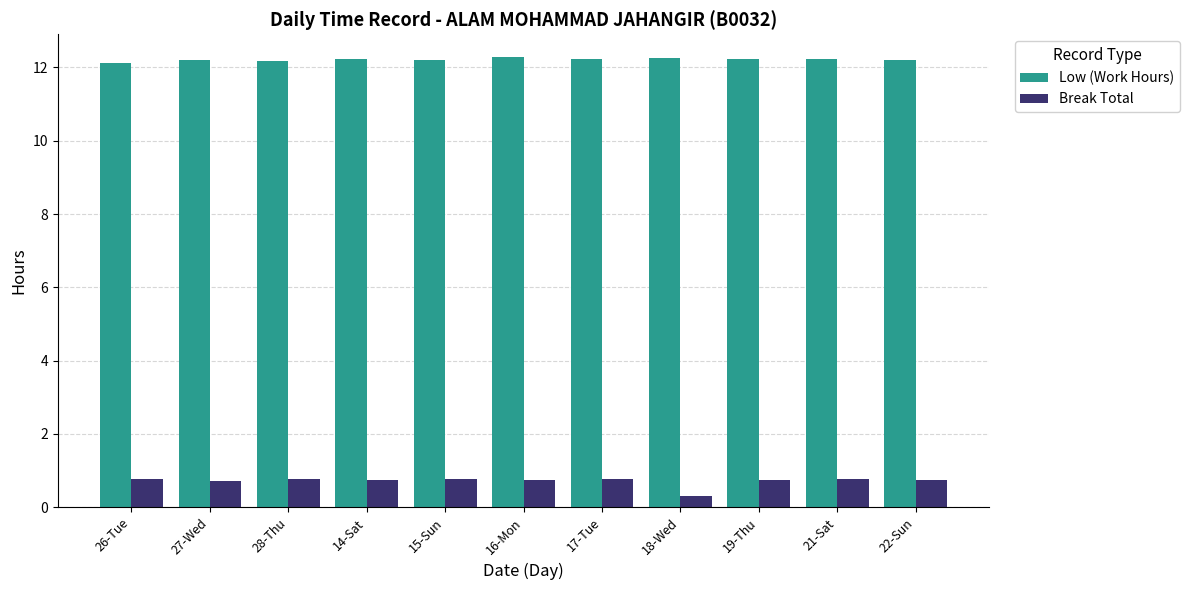

Are the bars horizontal?

No